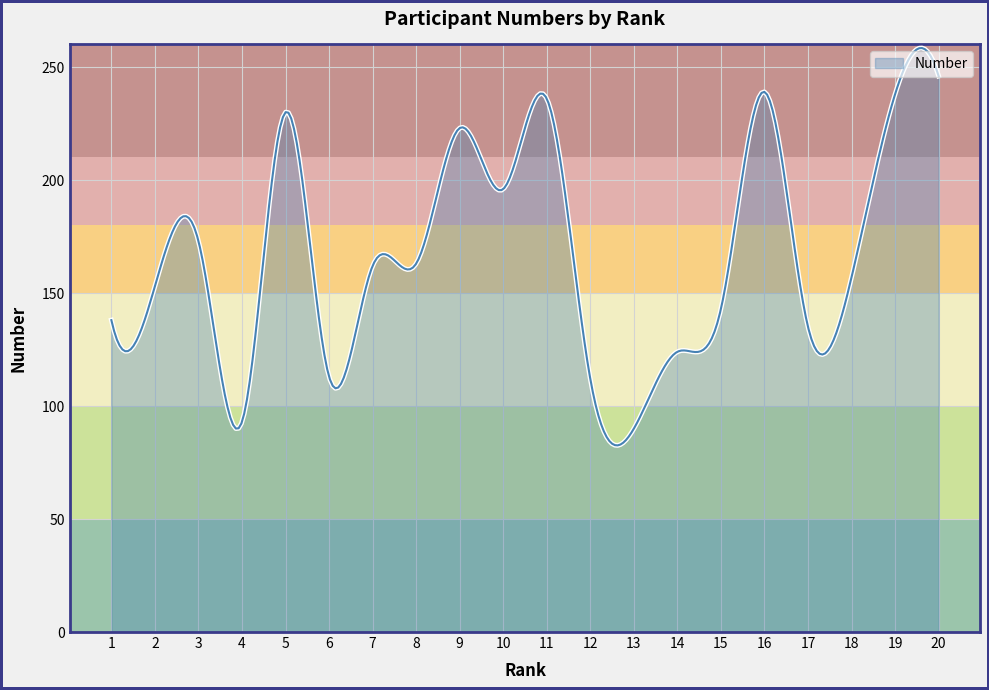

What is the sum of all values?

50080.9